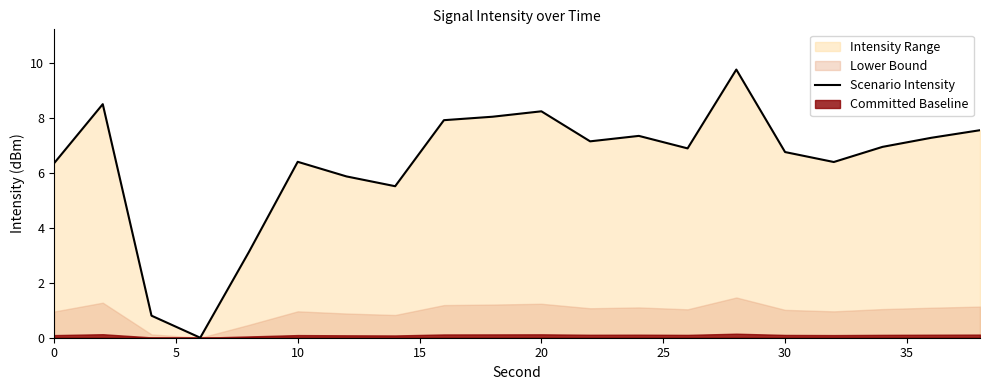

What is the sum of all values?

126.8